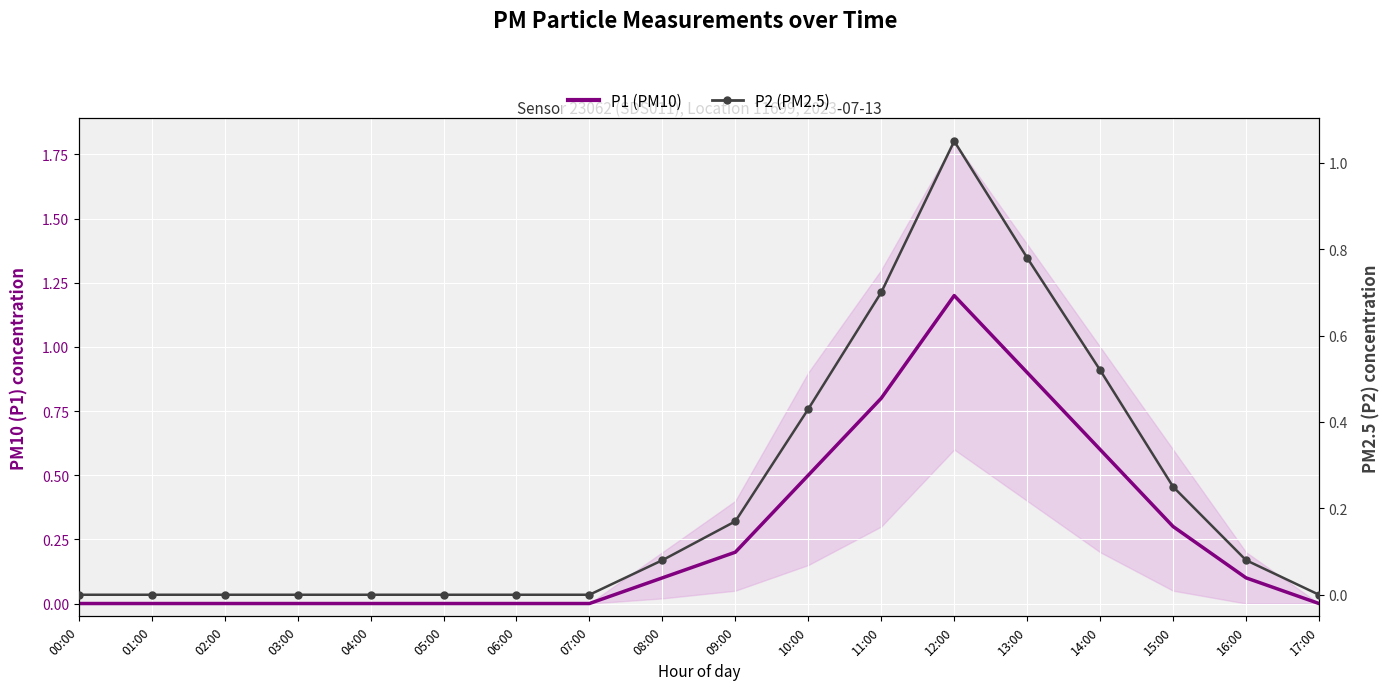

Which series changed the most between 04:00 and 10:00?

P1 (PM10)